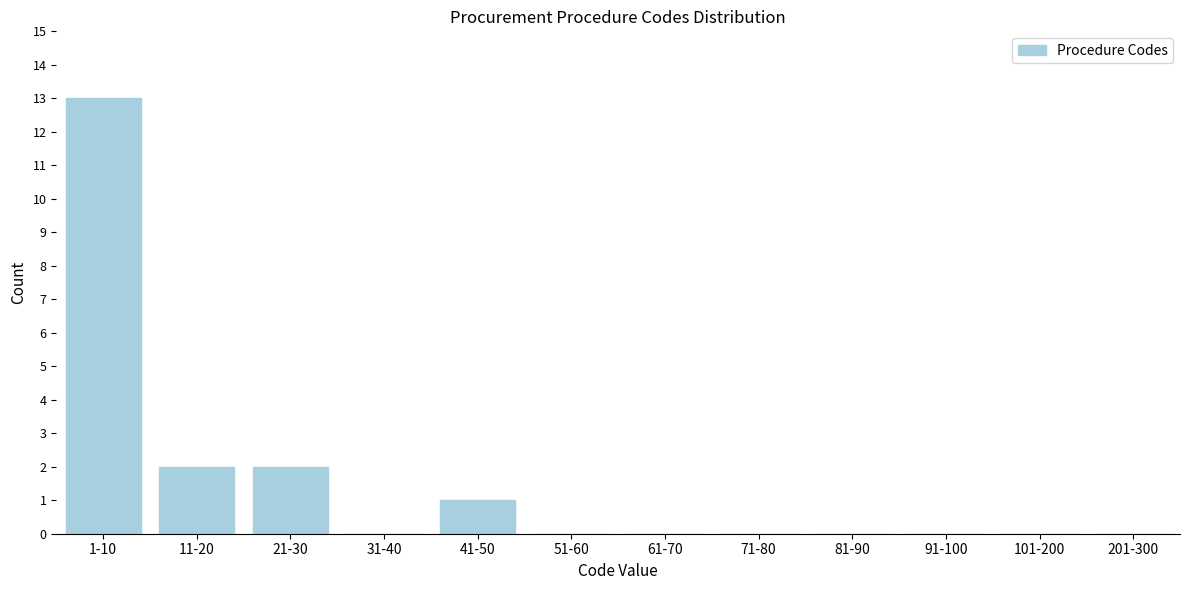

Reading right to left, list all the values displayed in this chart.

201-300=0	101-200=0	91-100=0	81-90=0	71-80=0	61-70=0	51-60=0	41-50=1	31-40=0	21-30=2	11-20=2	1-10=13